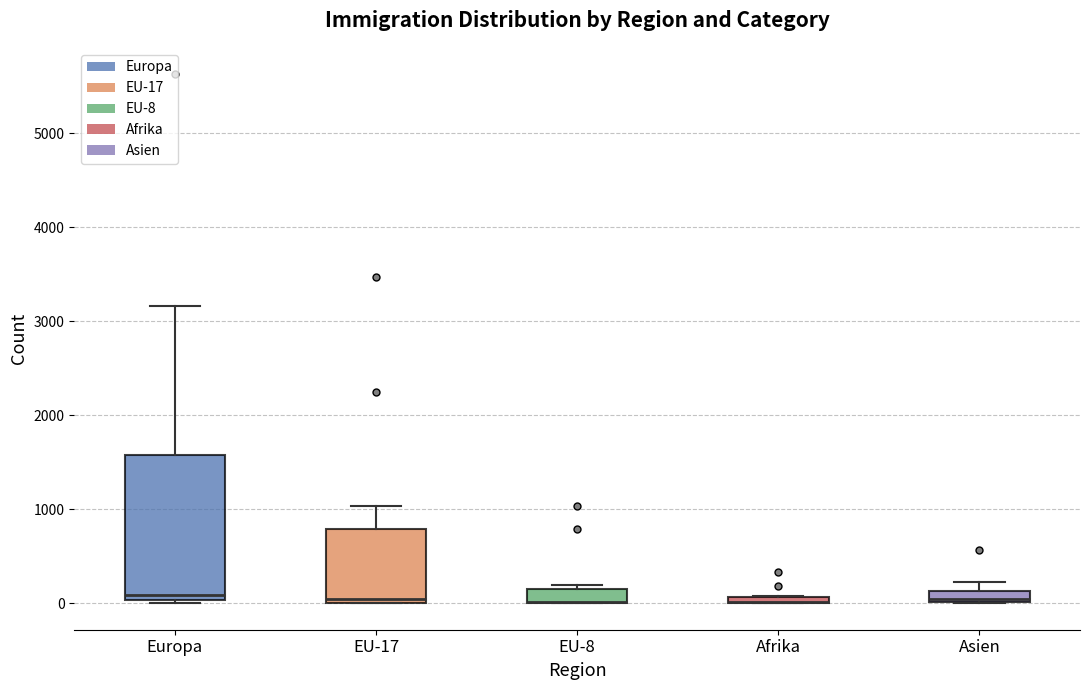

Comparing the boxes themselves (not the whiskers), which one is the tallest?

Europa